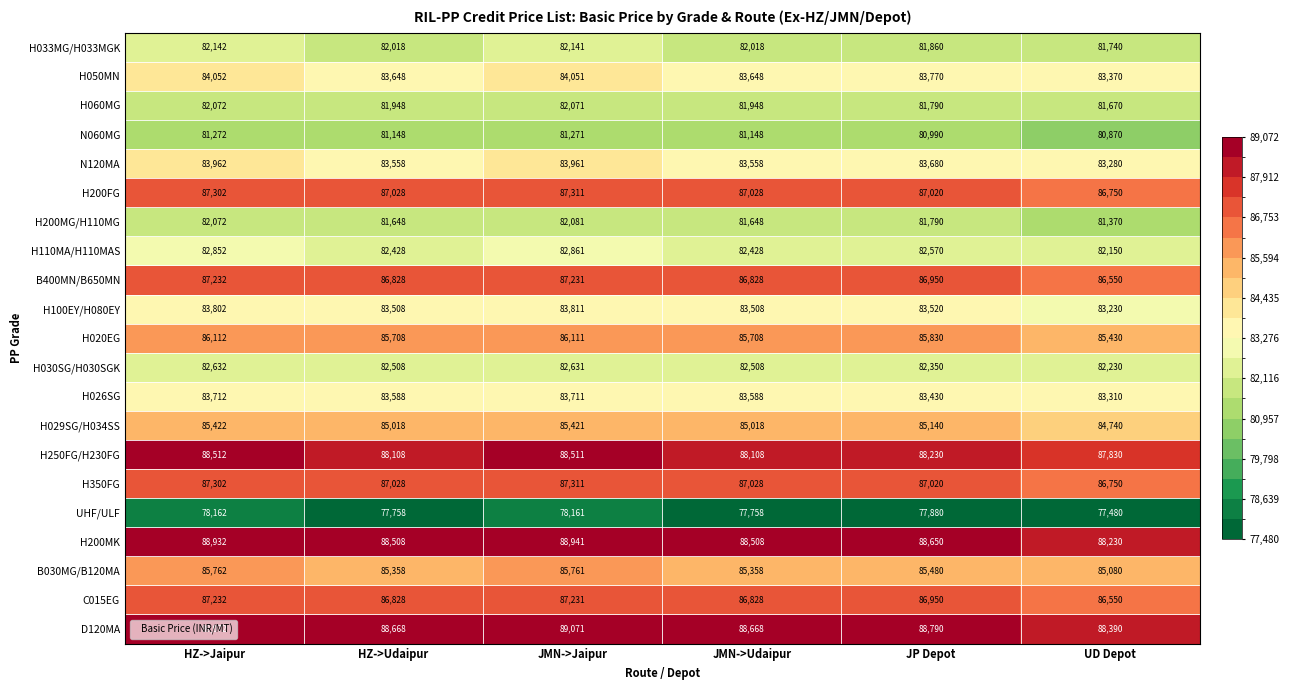

What is the difference between the highest and lowest values at UD Depot?

10910